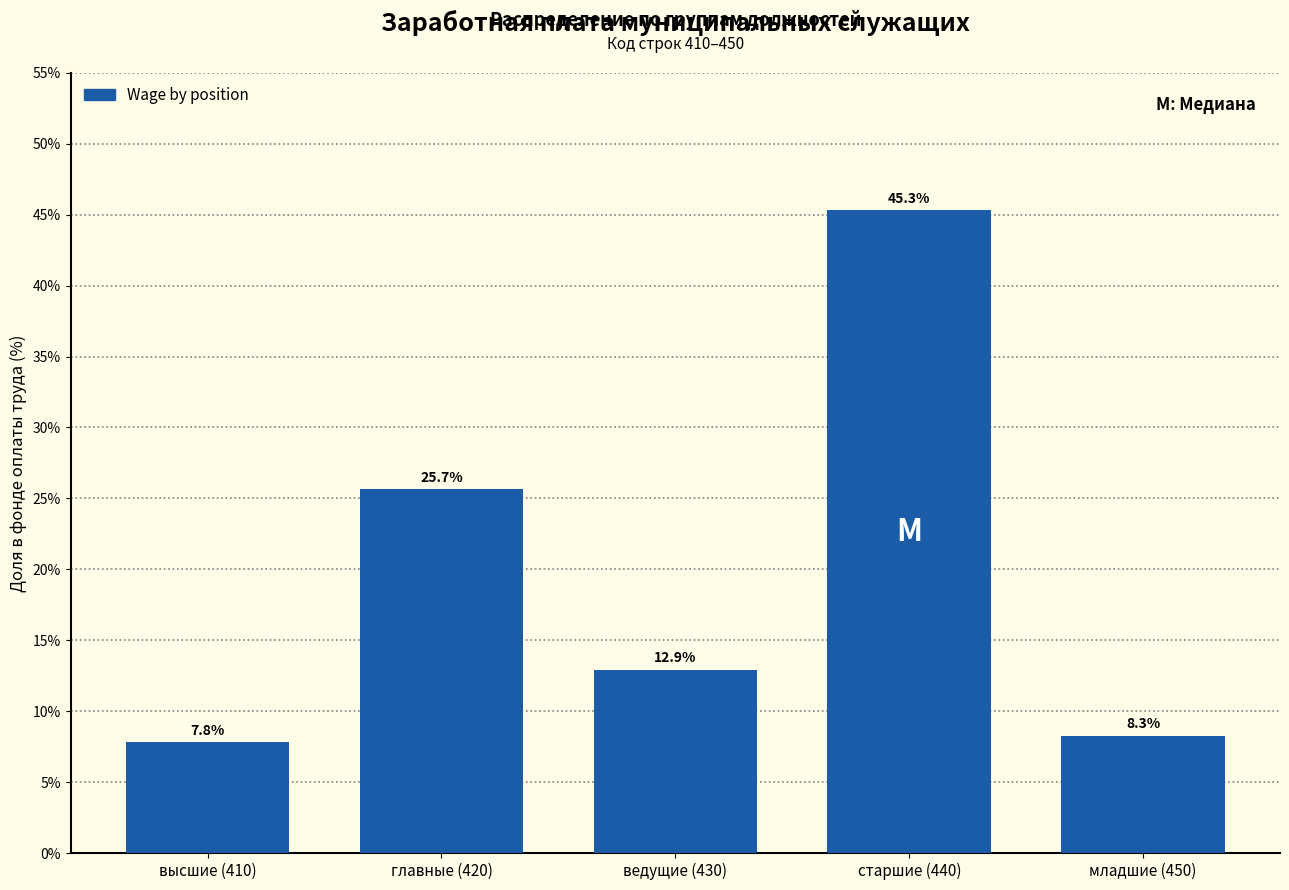

Reading left to right, list all the values displayed in this chart.

7.8	25.7	12.9	45.3	8.3